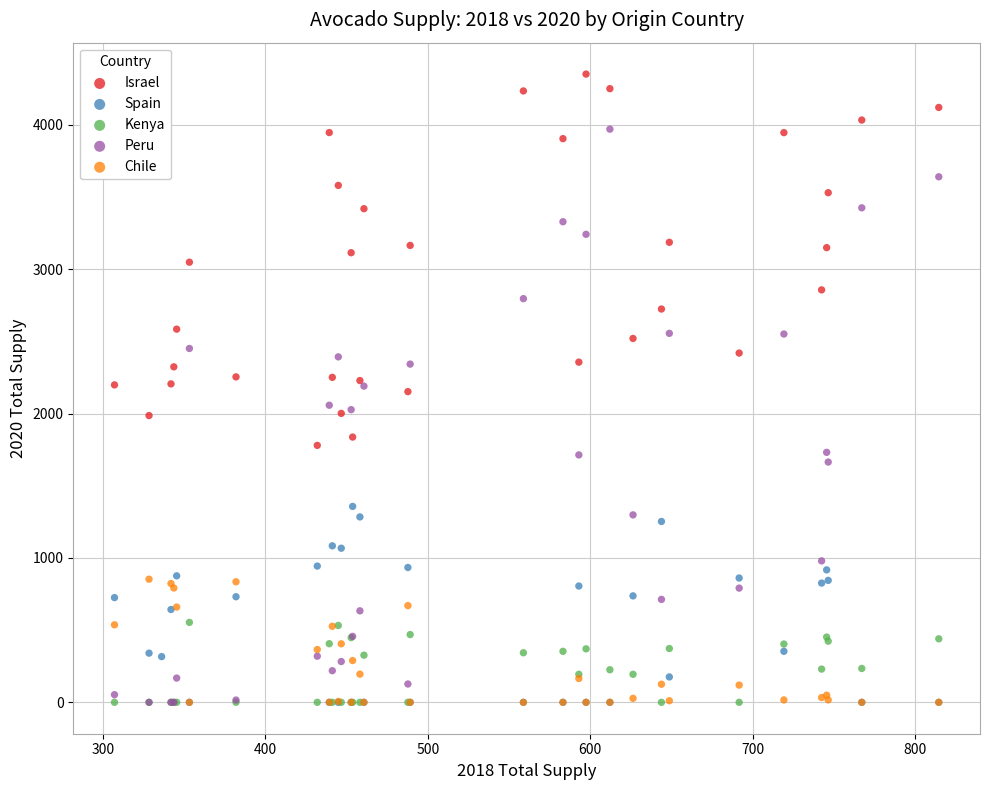

What are all the series names shown in the legend?

Israel, Spain, Kenya, Peru, Chile